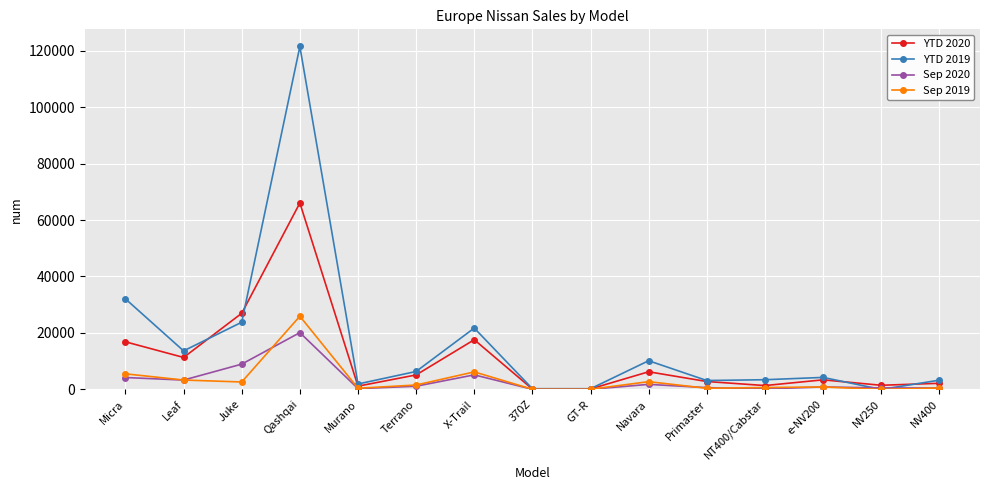

Which series changed the most between Qashqai and Terrano?

YTD 2019